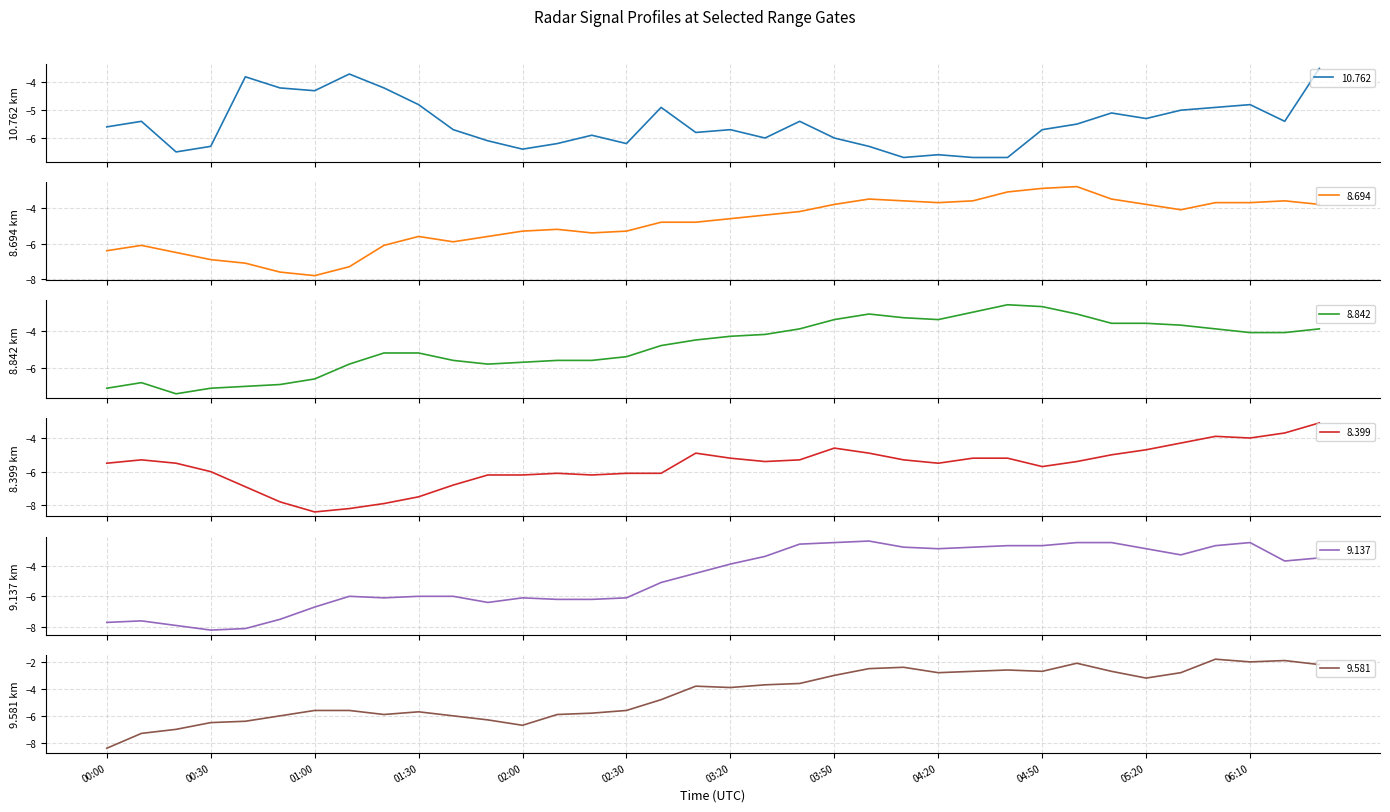

Where is 10.762 nearest to the value -5?

2012/04/25 05:30